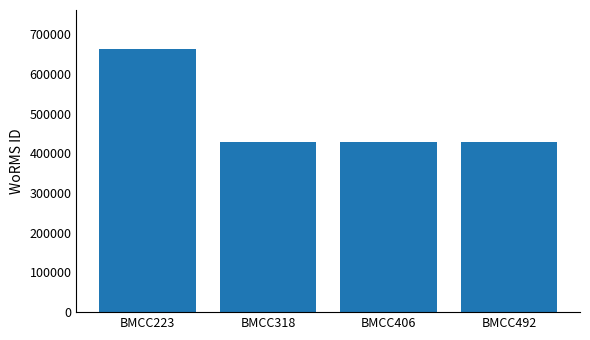

How many values exceed 428522?

1